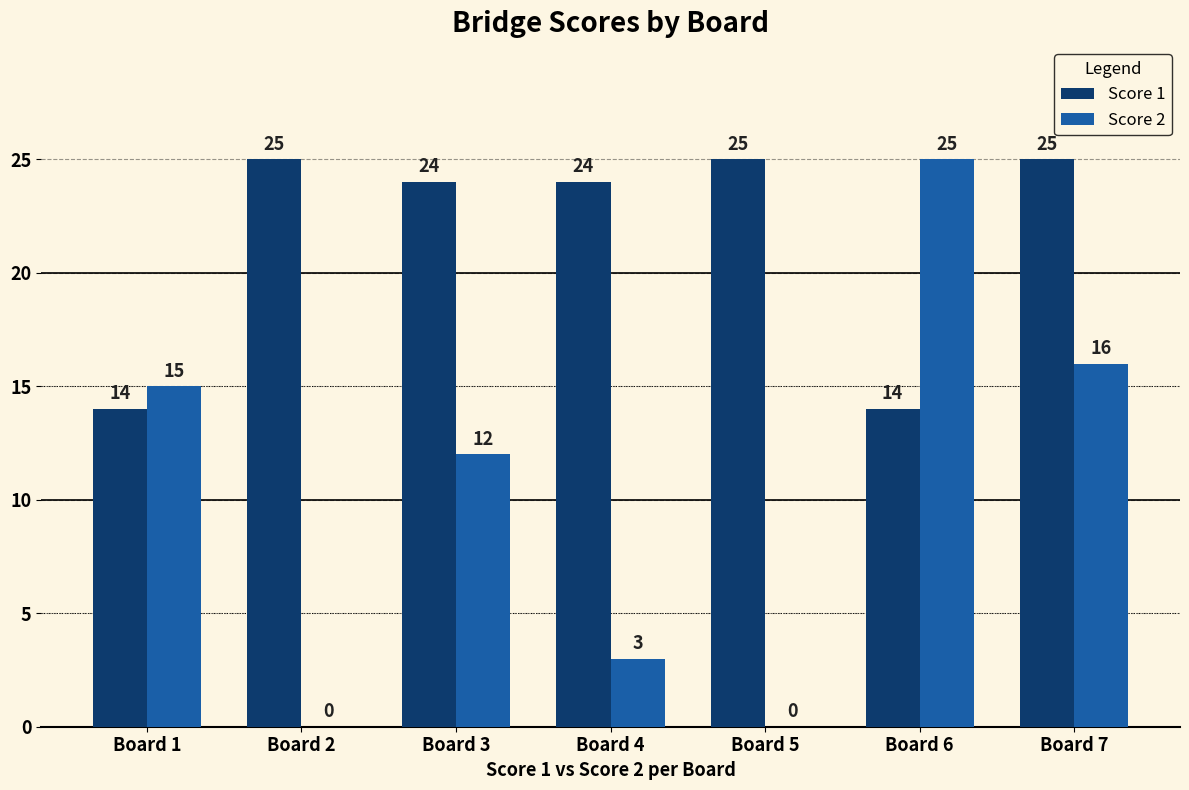

How many groups of bars are there?

7